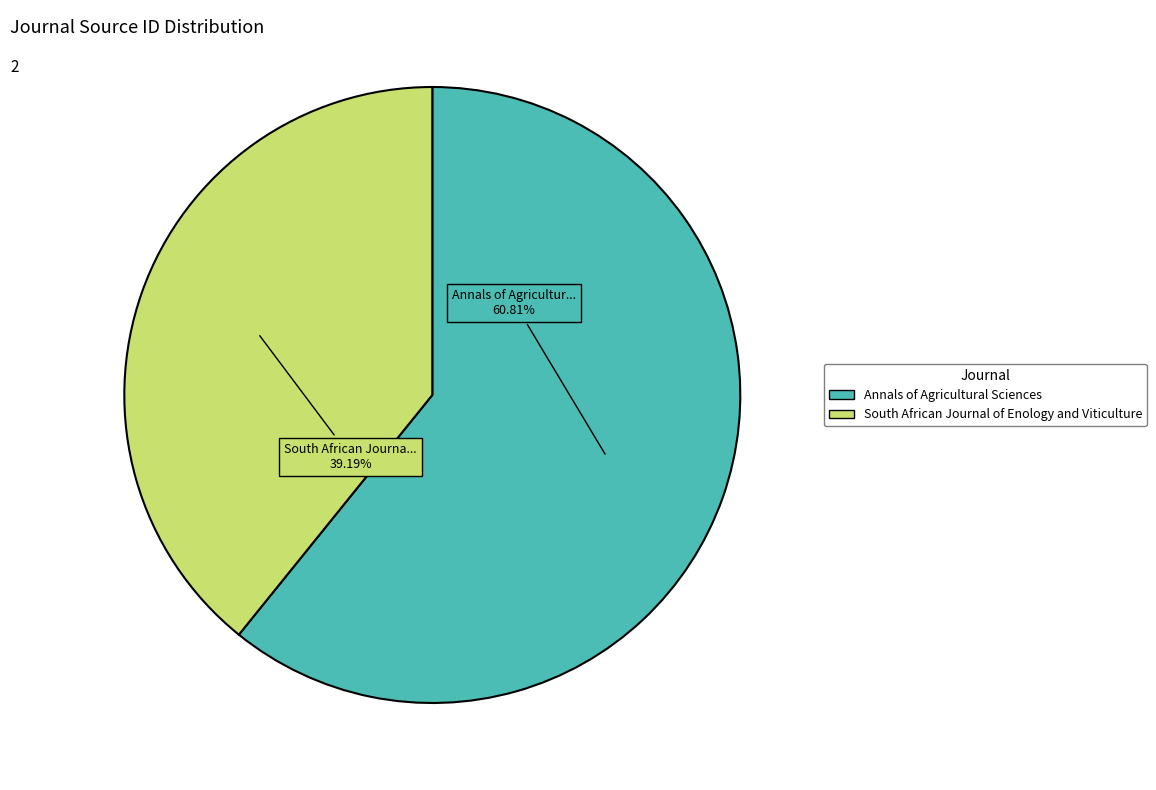

Count the number of slices in the pie.

2